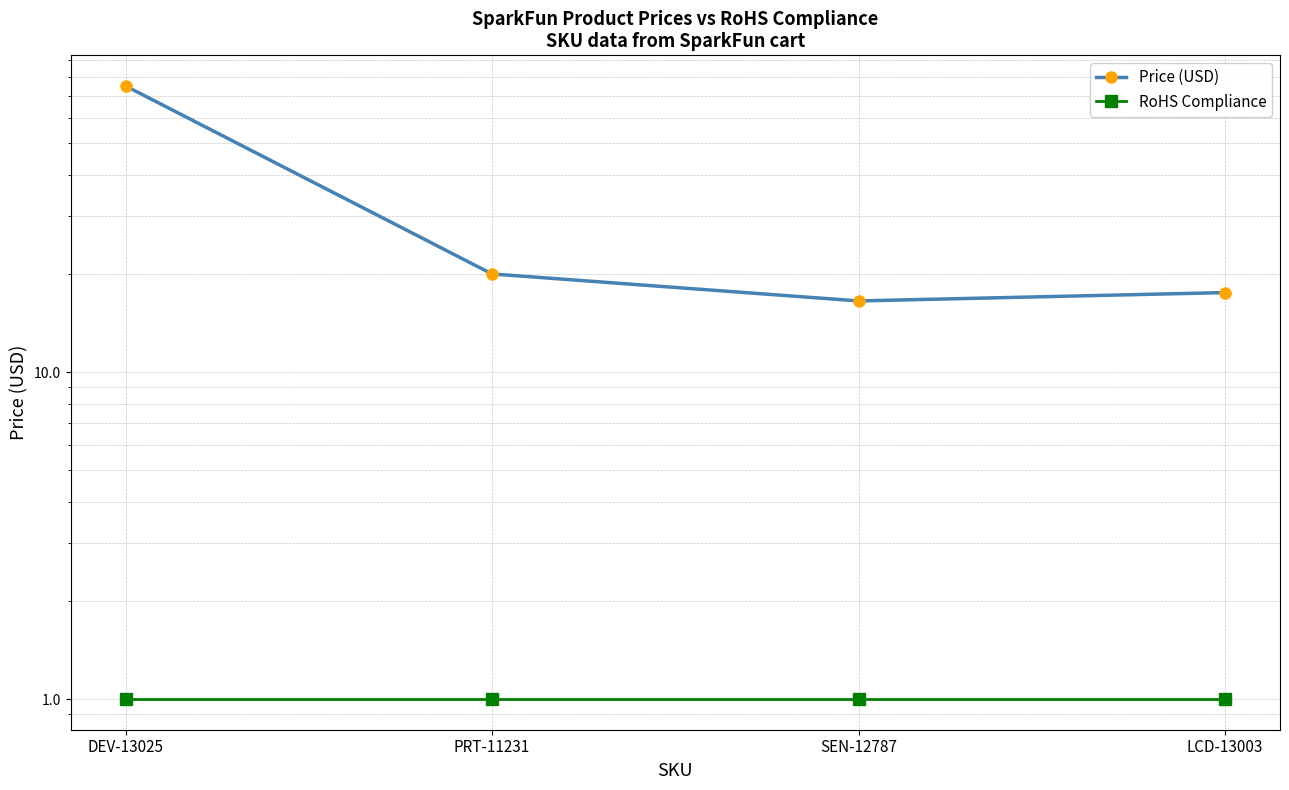

What is the total value across all series at PRT-11231?

20.9